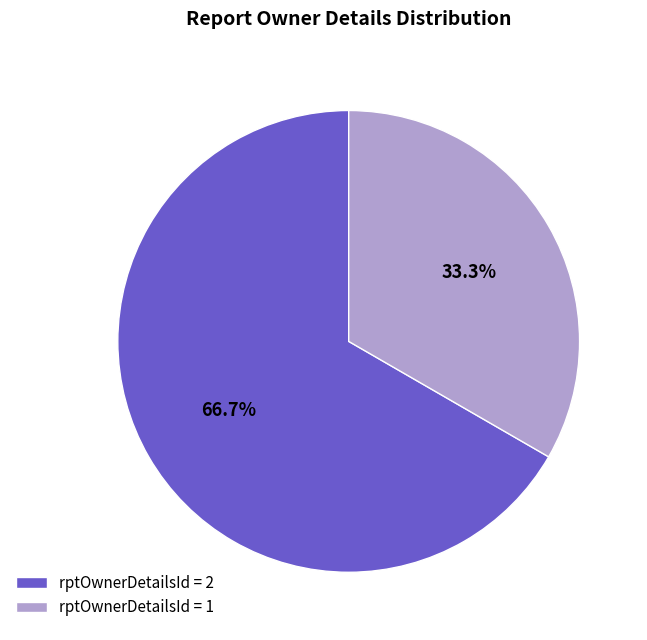

Which has a higher value, rptOwnerDetailsId = 1 or rptOwnerDetailsId = 2?

rptOwnerDetailsId = 2